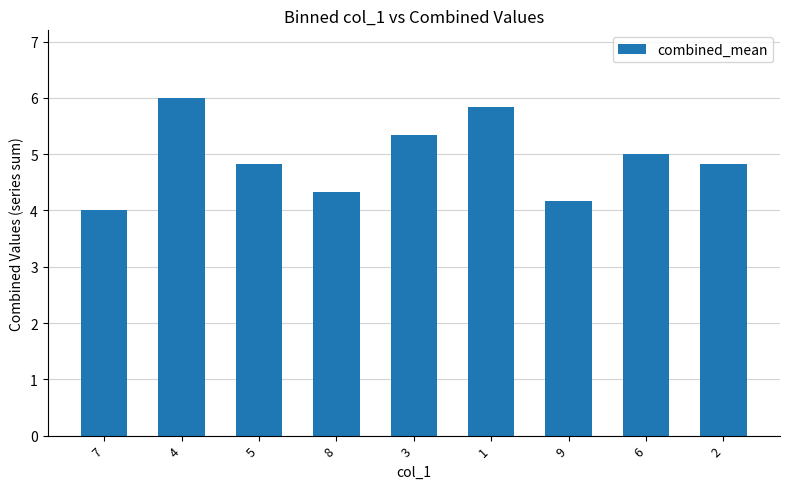

At which category does the chart reach its peak across all series?

4